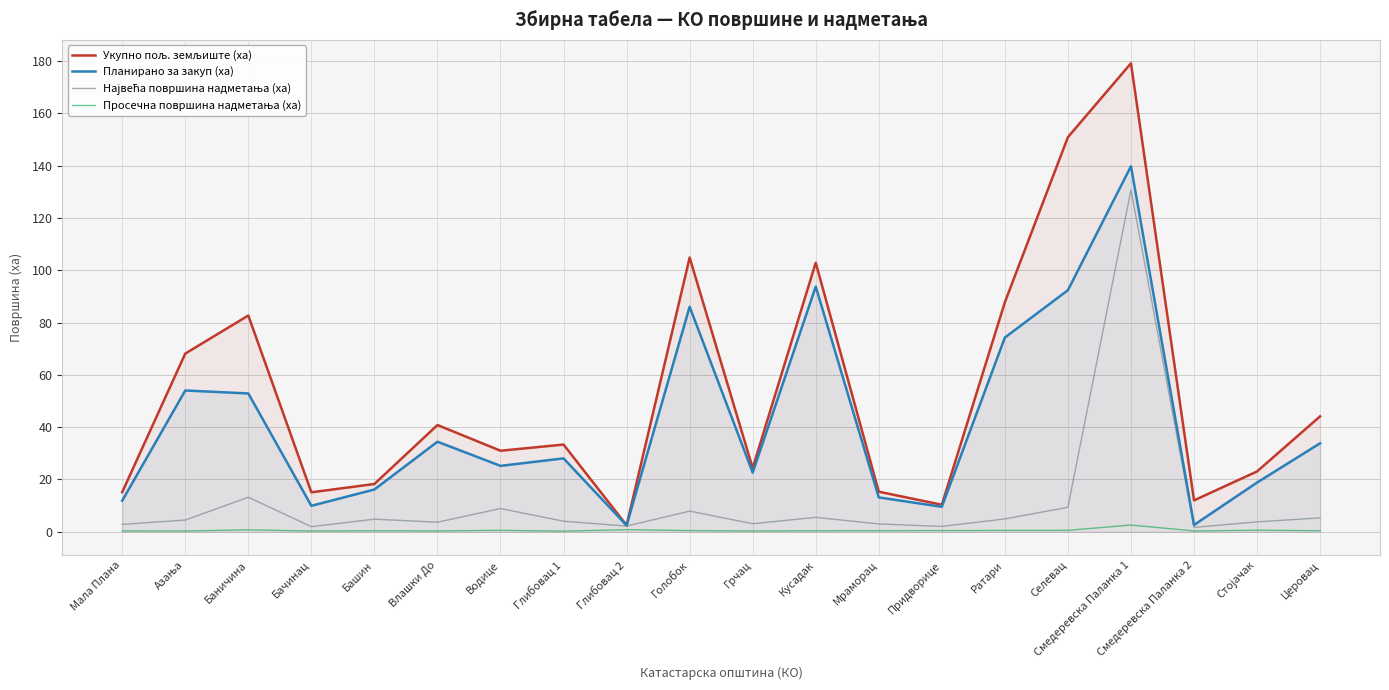

What is the value of the Укупно пољ. земљиште (ха) point at the 20th from the left?

44.1